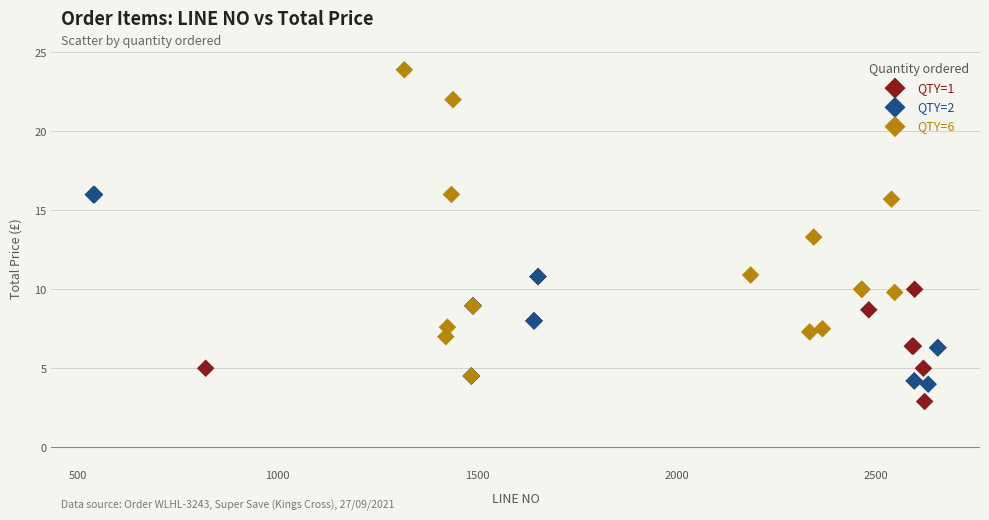

Which series contains the lowest Y value?

QTY=1